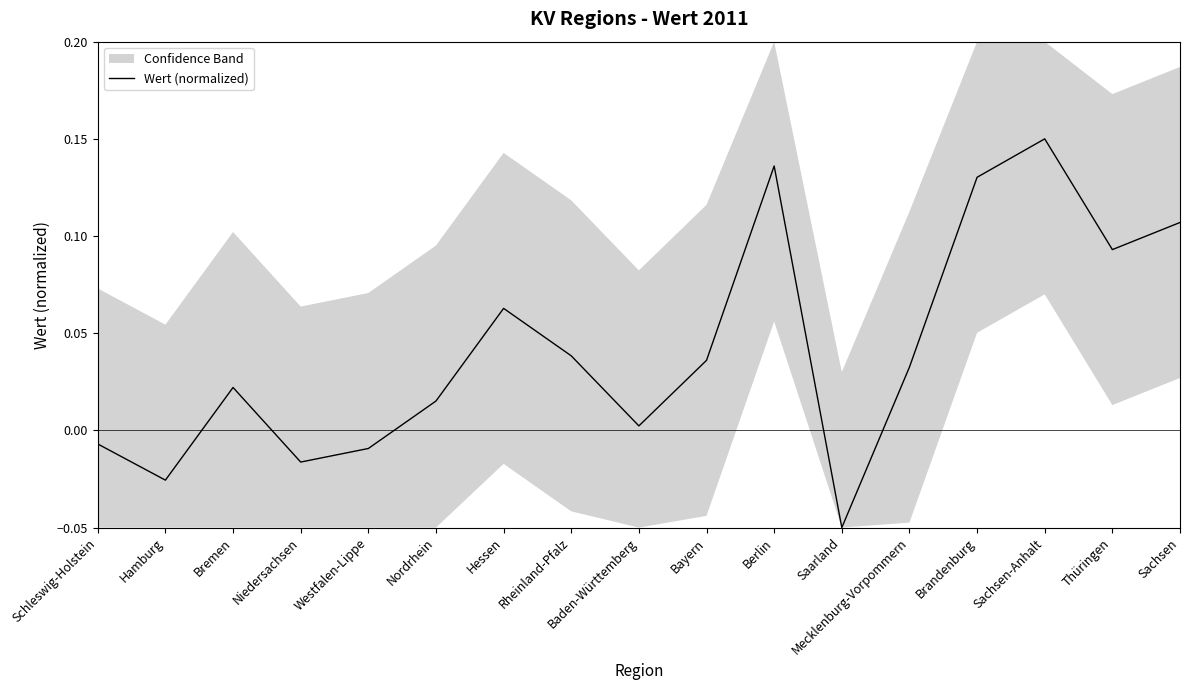

How many lines are shown in the chart?

1